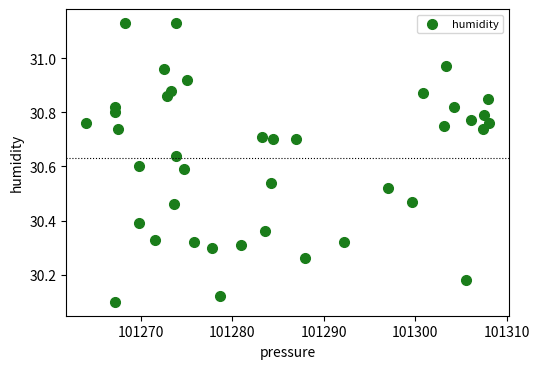

What is the range of Y values (max minus min)?

1.0